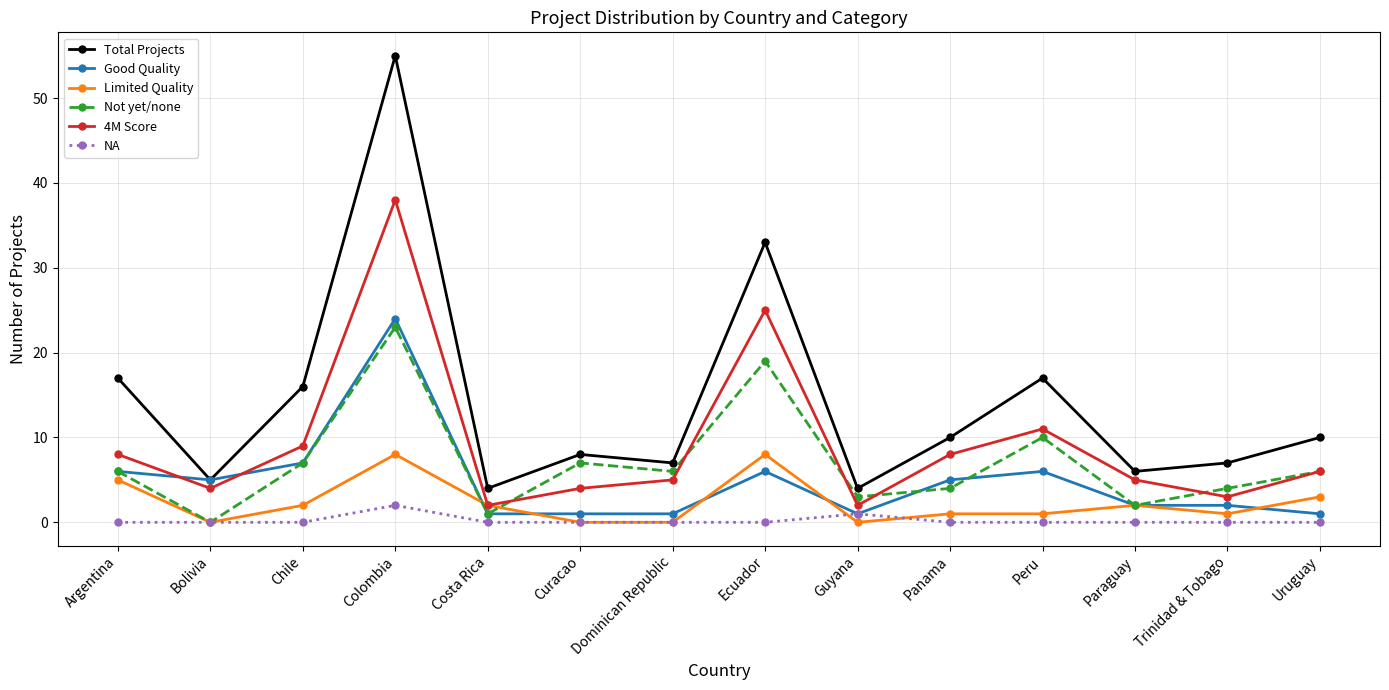

What is the difference between the highest and lowest values at Colombia?

53